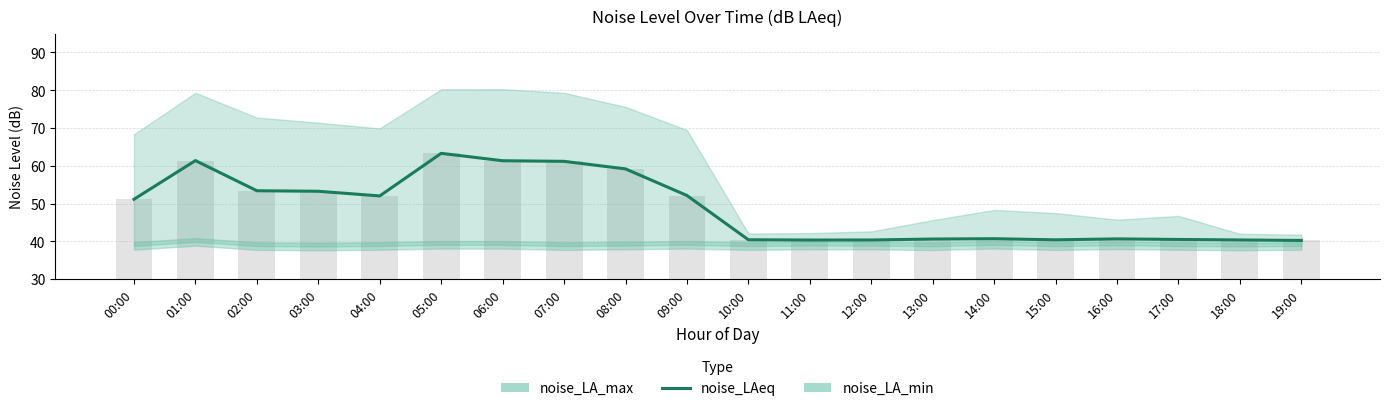

Is it true that the value at 00:00 is 13.1?

False